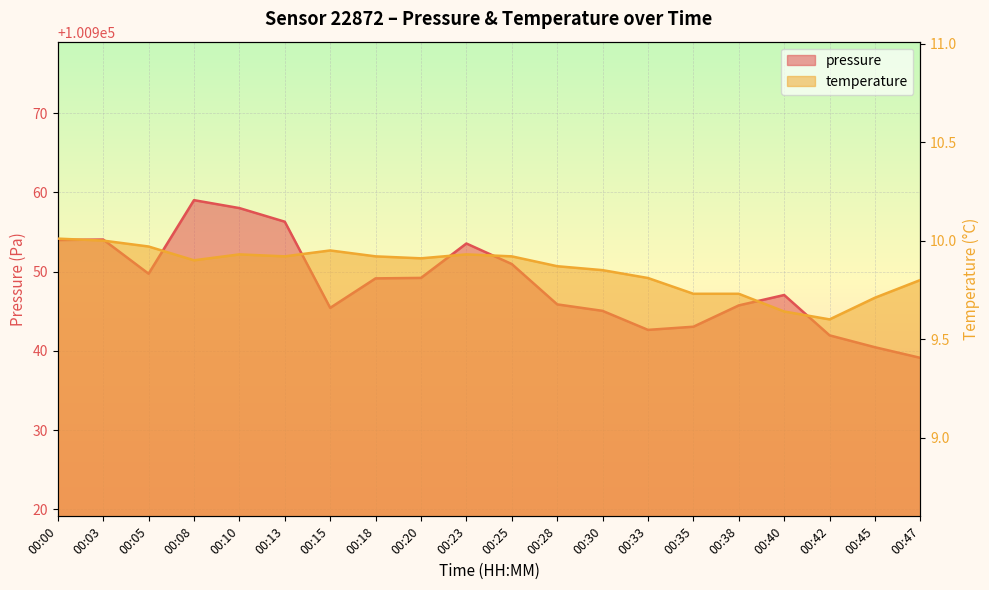

Which series has the largest range (max minus min)?

pressure